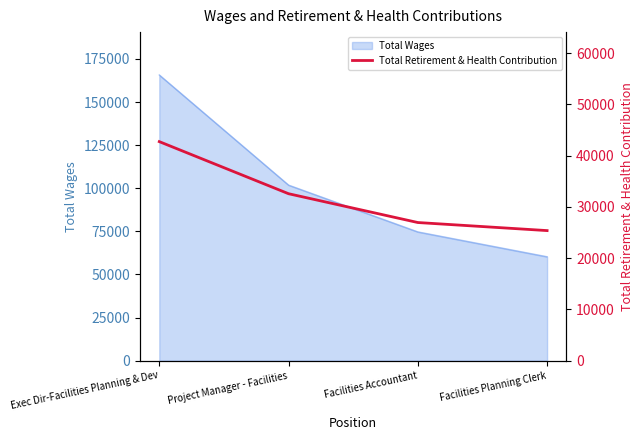

At which label does Total Wages reach its minimum?

Facilities Planning Clerk